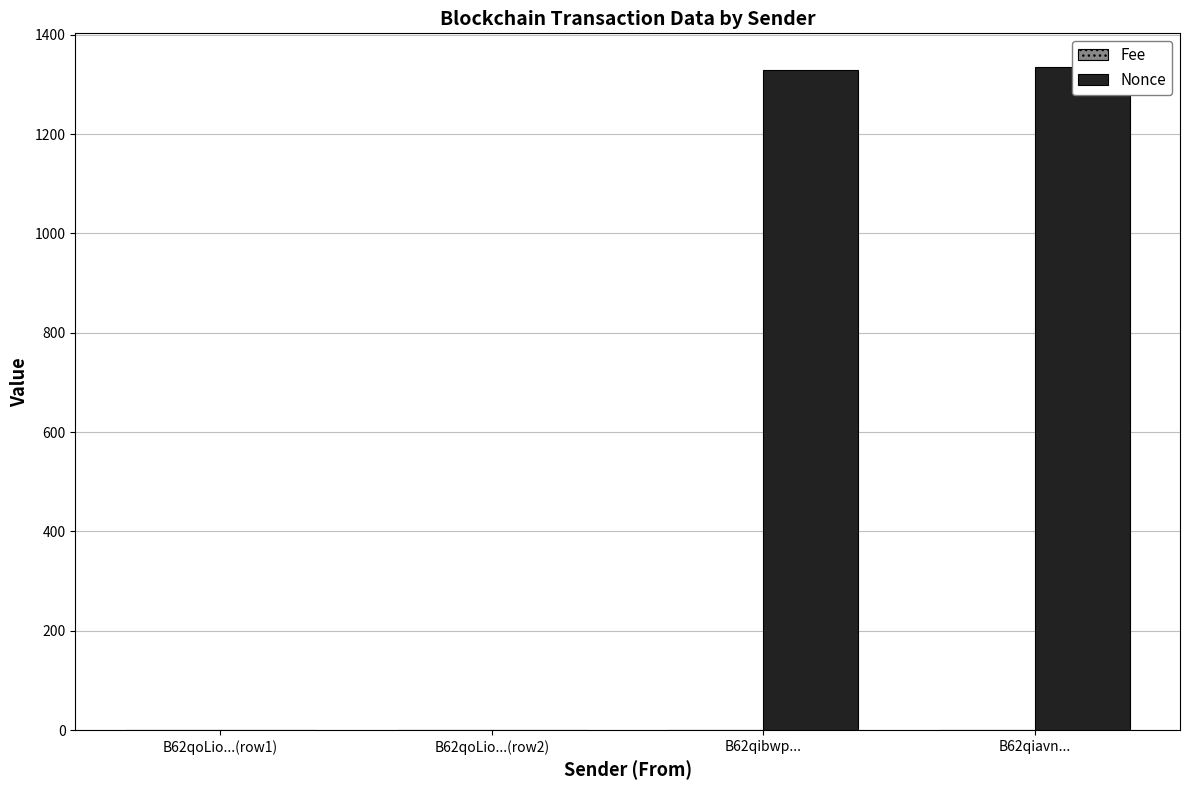

What is the label of the 2nd bar from the right?

B62qibwp...